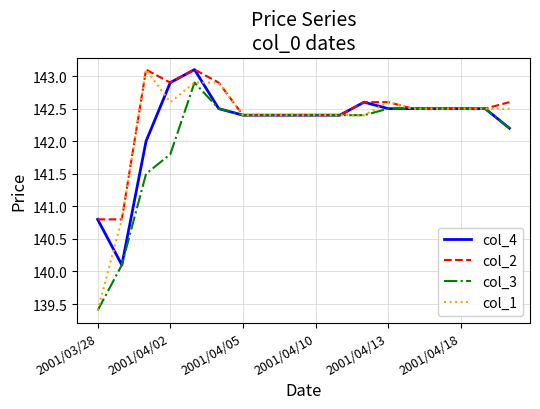

What is the greatest value displayed?

143.1